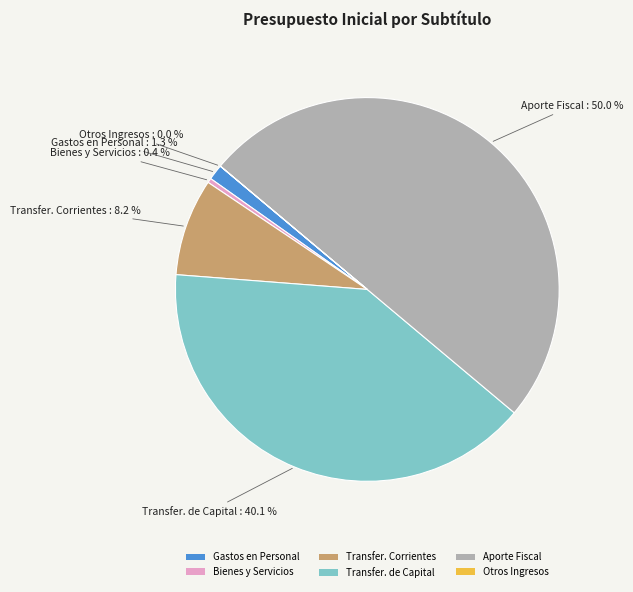

What is the largest slice in the pie chart?

Aporte Fiscal